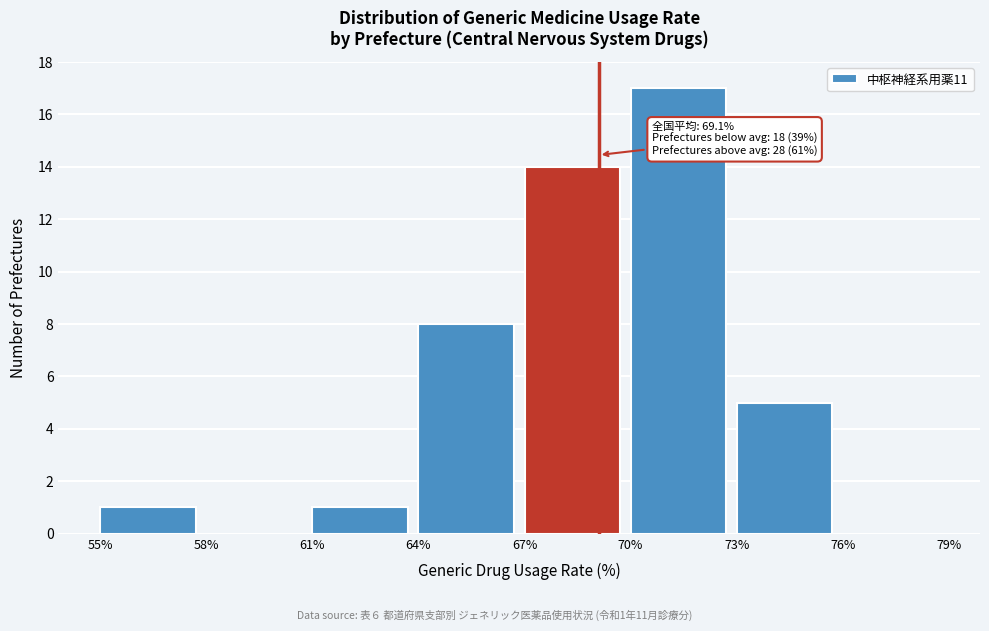

Over which range of the x-axis is the bar tallest?

70% to 73%